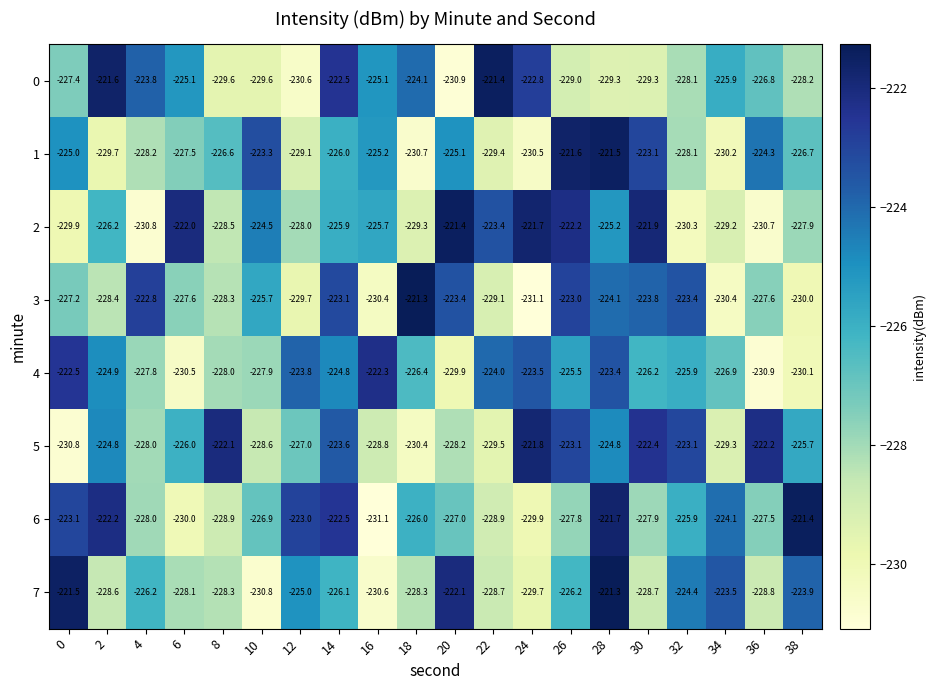

Where is 4 nearest to the value -226?

32